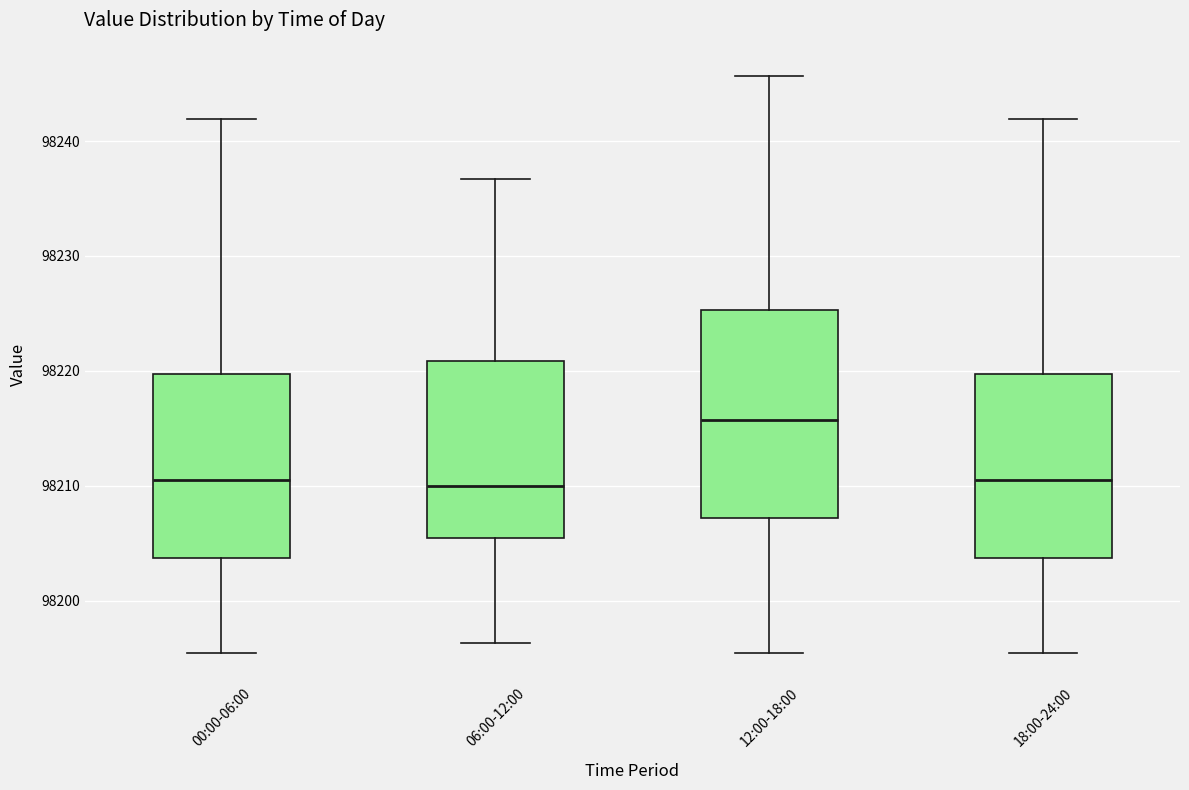

Comparing the boxes themselves (not the whiskers), which one is the tallest?

12:00-18:00